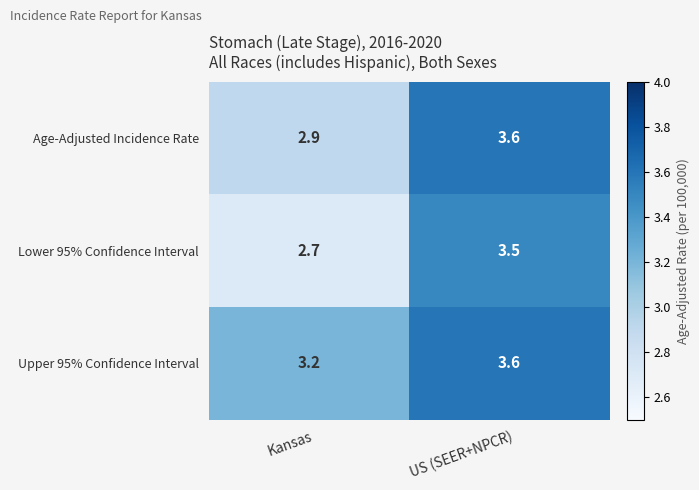

What is the minimum value shown in the chart?

2.7